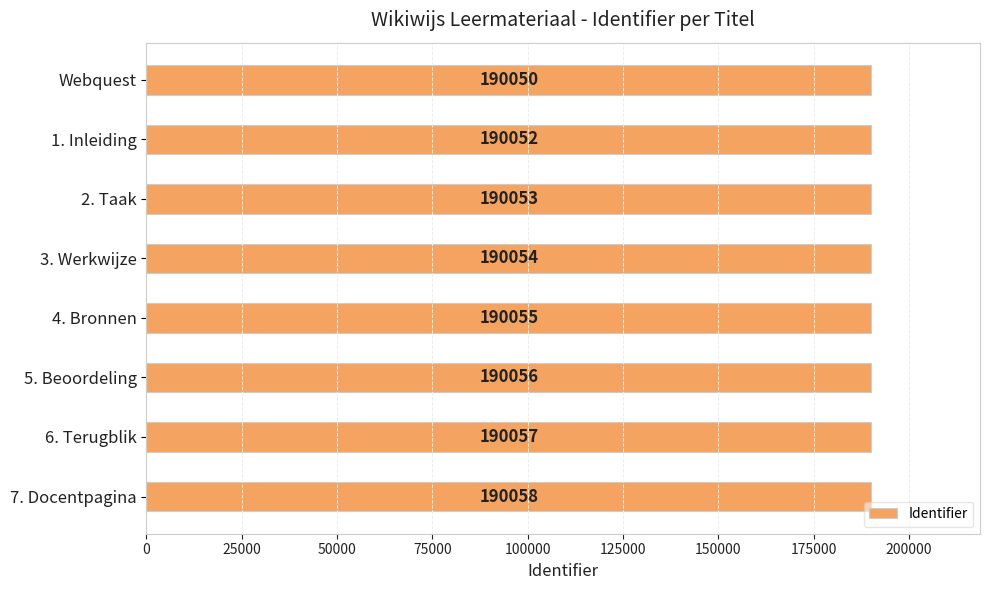

Rank the categories by value from lowest to highest.

Webquest, 1. Inleiding, 2. Taak, 3. Werkwijze, 4. Bronnen, 5. Beoordeling, 6. Terugblik, 7. Docentpagina